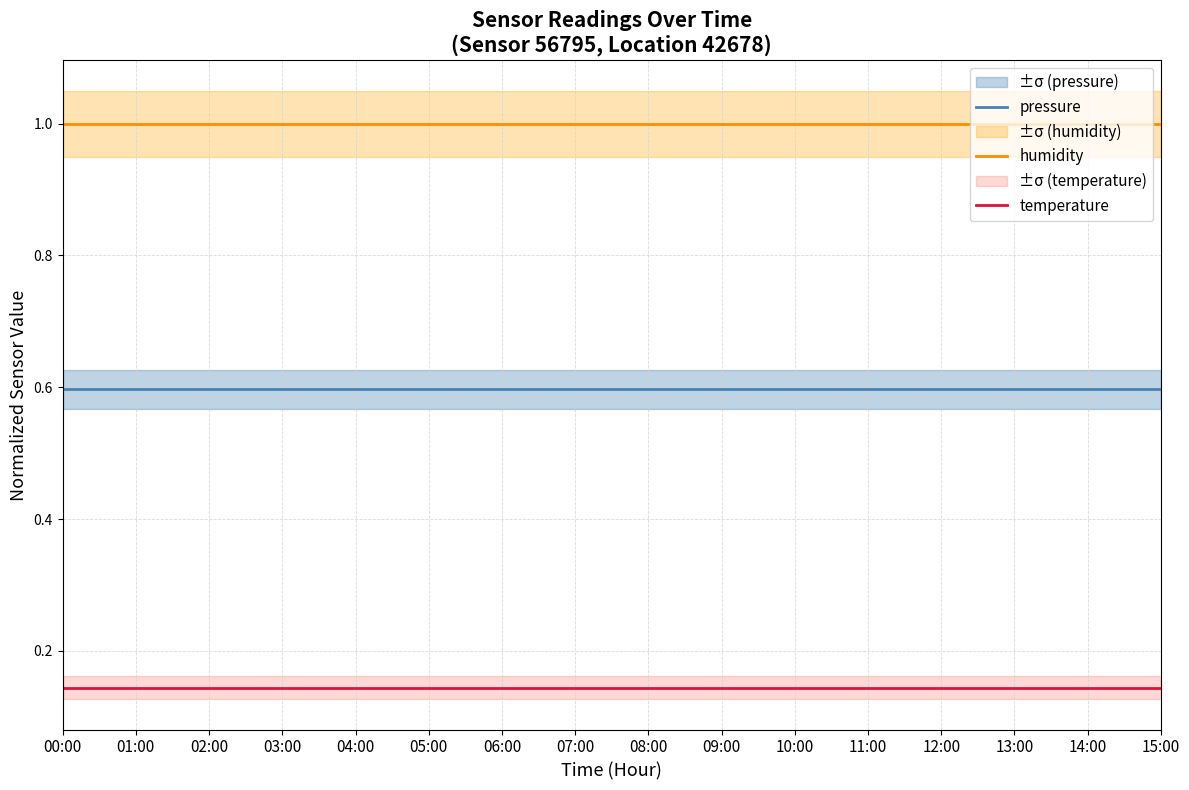

Which series changed the most between 04:00 and 11:00?

pressure